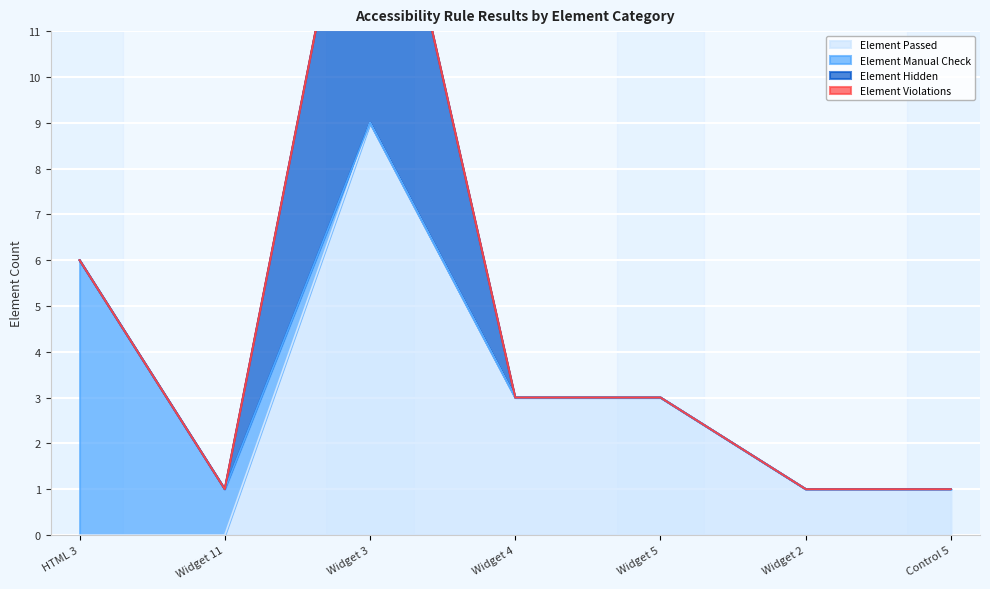

What is the difference between the highest and lowest values at Control 5?

1